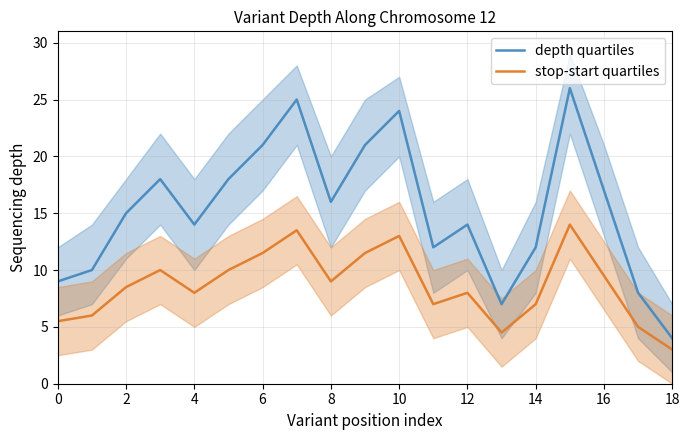

What is the lowest value of the stop-start quartiles series?

3.0